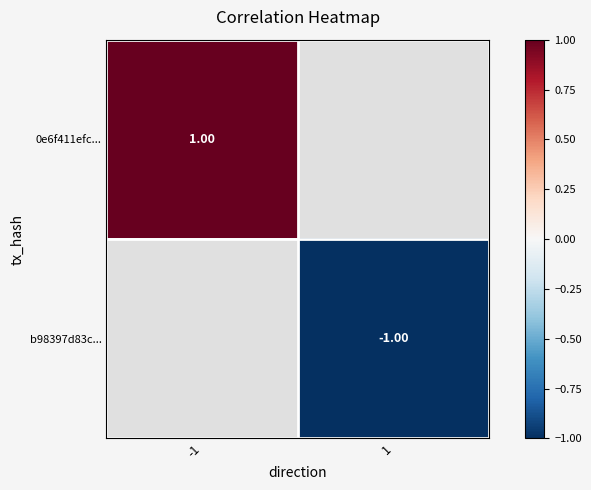

List the series in order of their overall mean, highest first.

0e6f411efc..., b98397d83c...